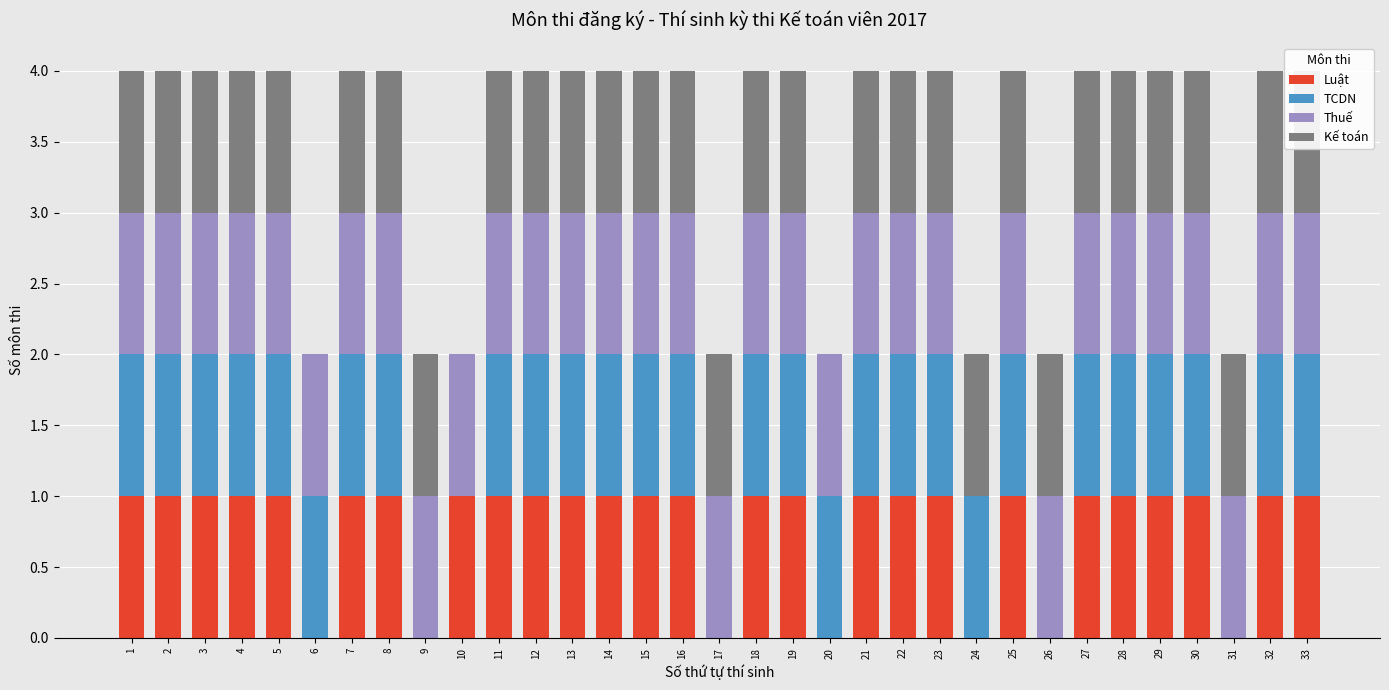

Is the value of Thuế at 22 greater than the value of Luật at 8?

No